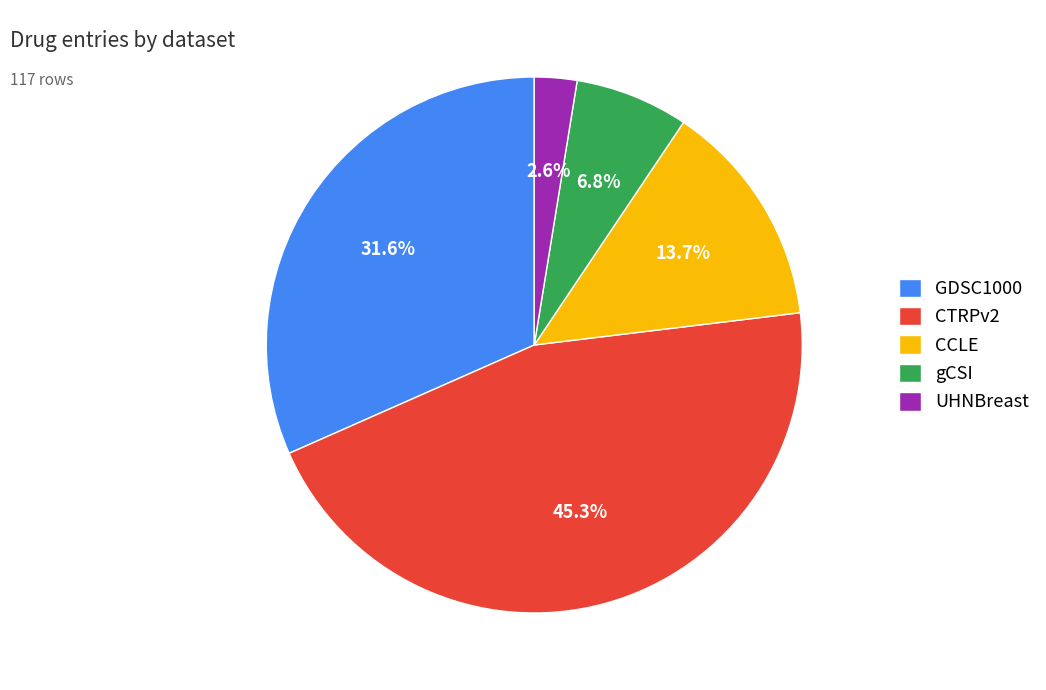

Rank the categories by value from highest to lowest.

CTRPv2, GDSC1000, CCLE, gCSI, UHNBreast